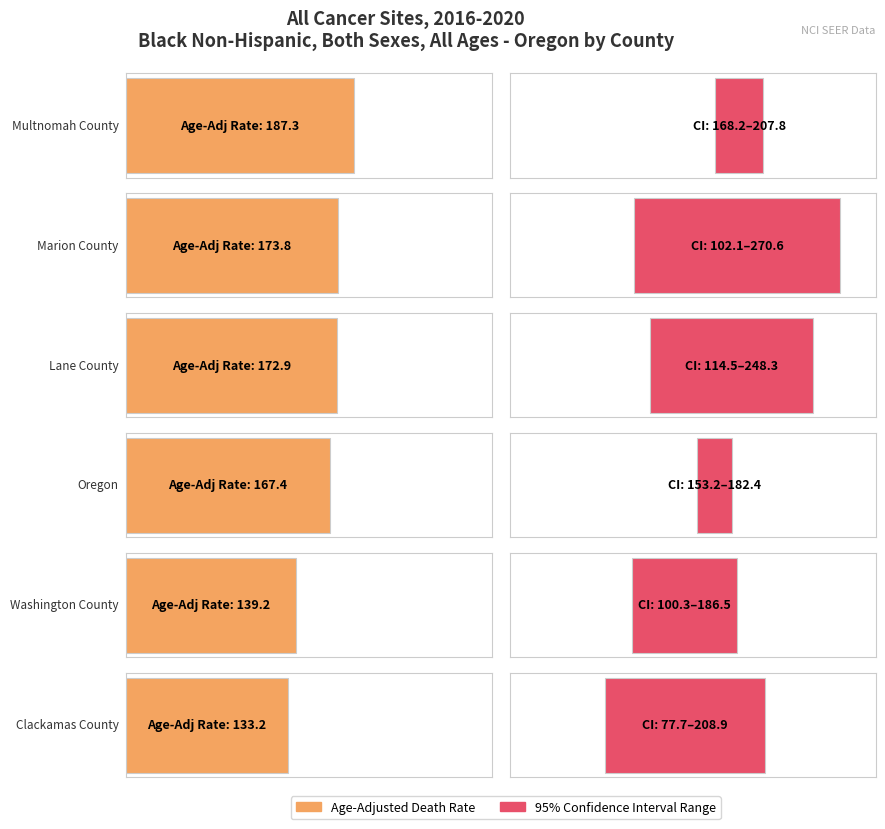

Is it true that Upper CI equals 142.7 at Marion County?

False